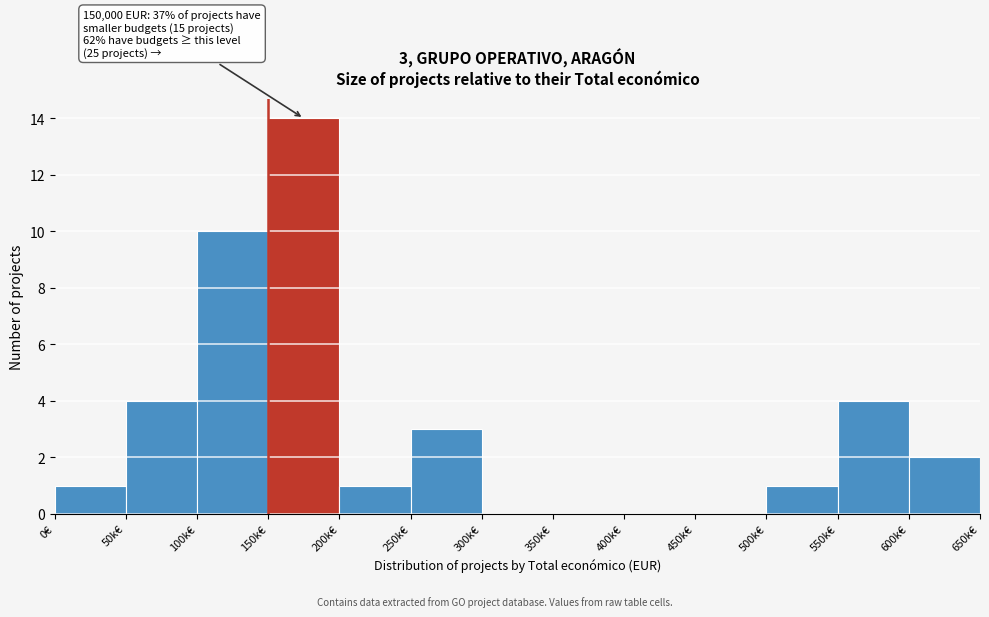

Reading left to right, extract all data points from this chart.

0€=1	50k€=4	100k€=10	150k€=14	200k€=1	250k€=3	300k€=0	350k€=0	400k€=0	450k€=0	500k€=1	550k€=4	600k€=2